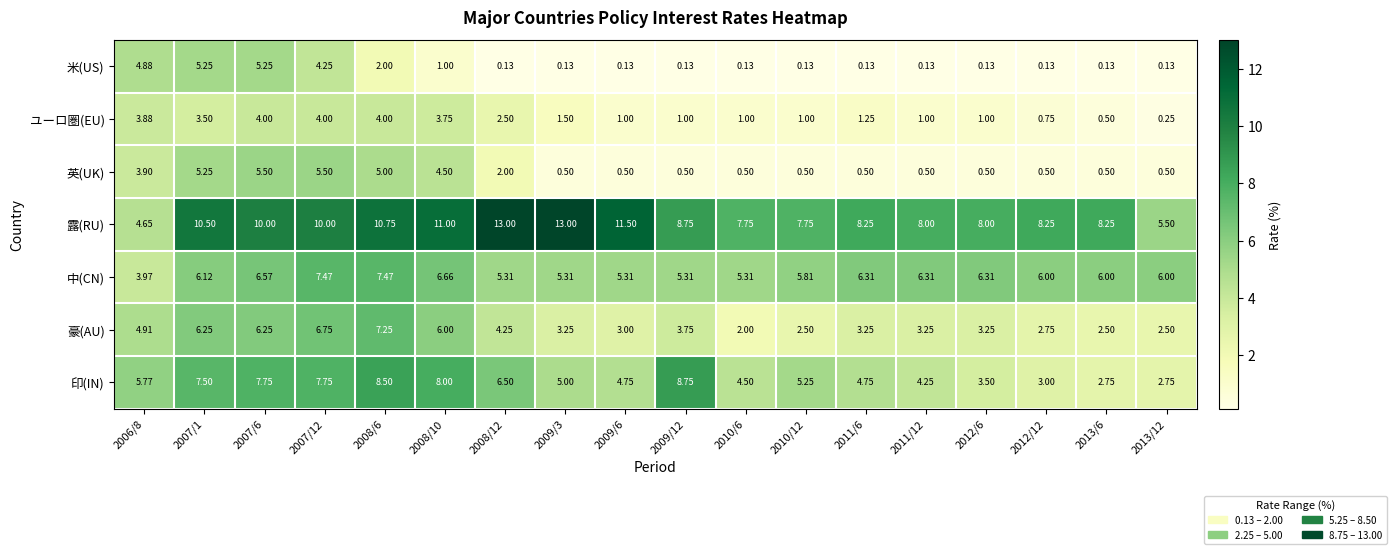

Which series has the largest total across all categories?

露(RU)